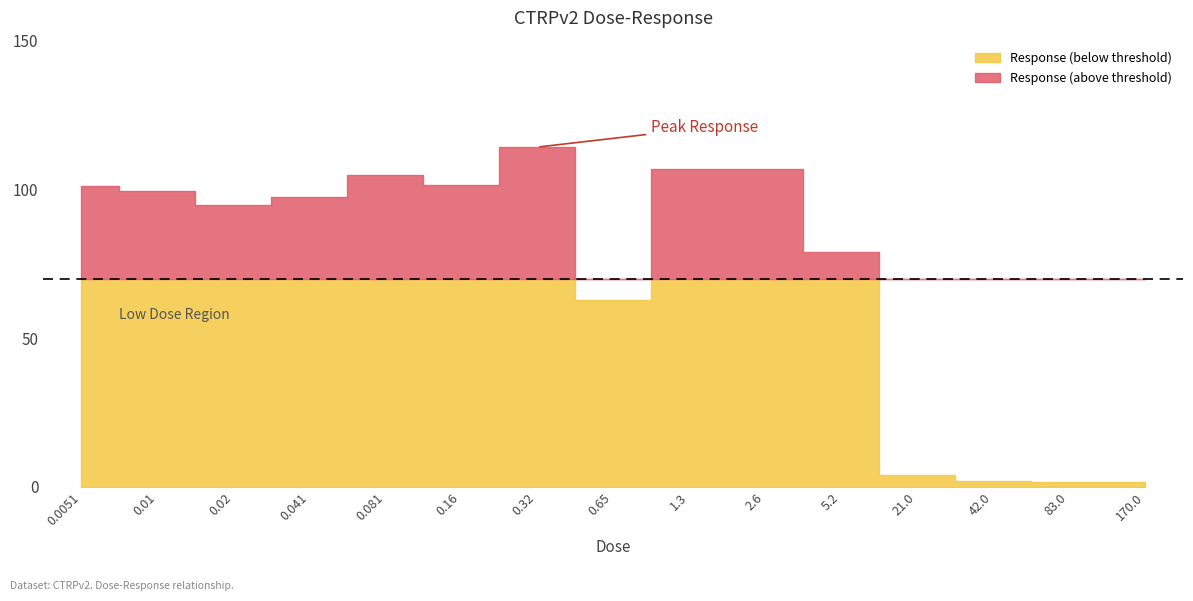

List the labels in order of value, largest first.

0.32, 1.3, 2.6, 0.081, 0.16, 0.0051, 0.01, 0.041, 0.02, 5.2, 0.65, 21.0, 42.0, 170.0, 83.0